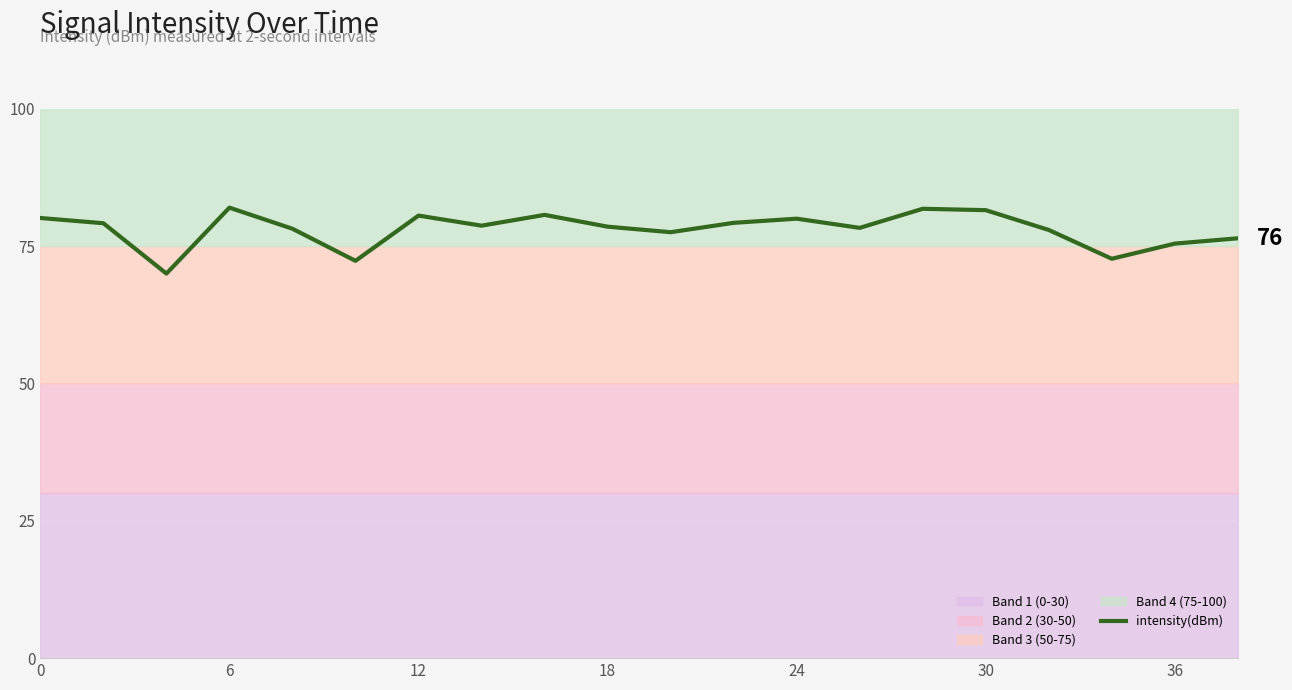

What is the maximum value shown in the chart?

82.0